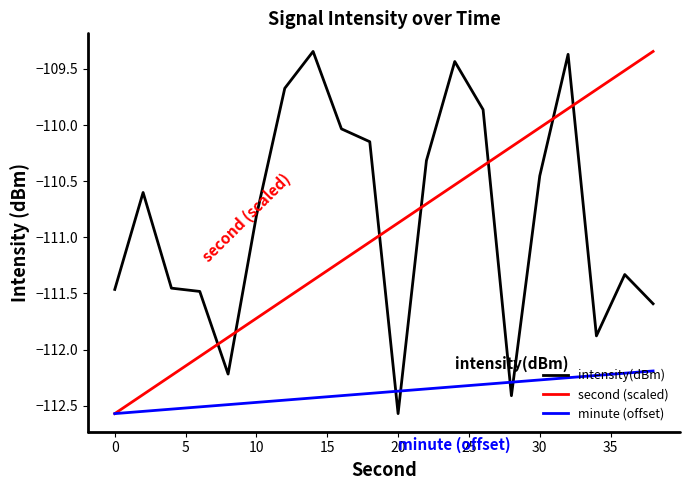

After their last crossing, which series has the higher values: intensity(dBm) or second (scaled)?

second (scaled)